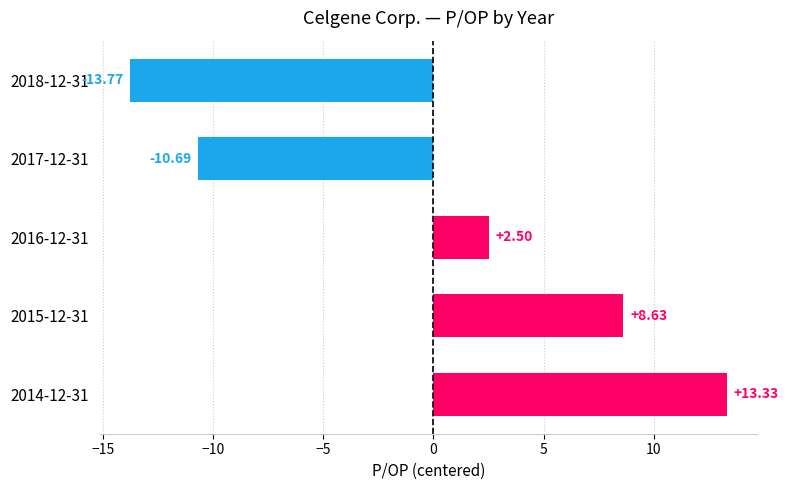

Approximately how many times larger is the value at 2014-12-31 compared to 2015-12-31?

1.5